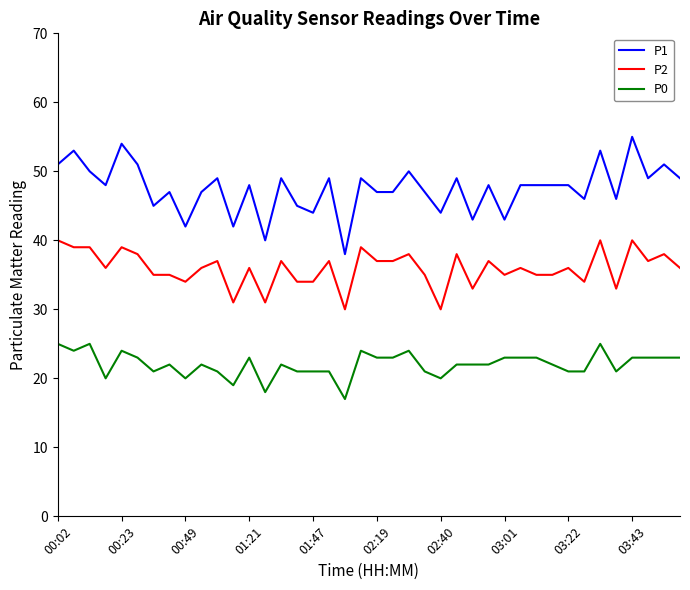

What are all the series names shown in the legend?

P1, P2, P0